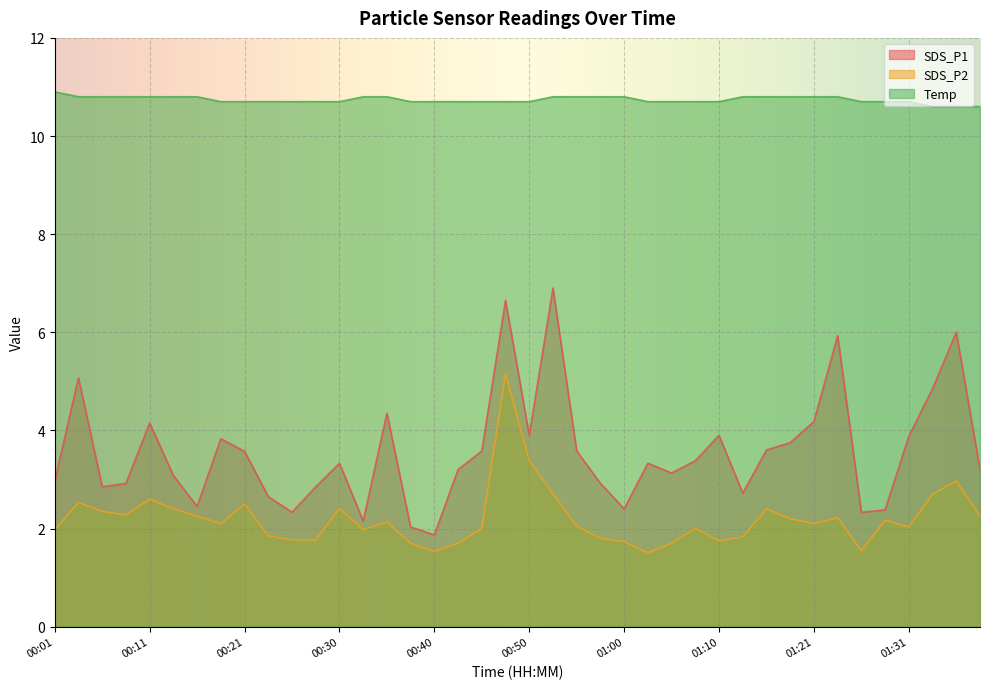

What is the average value of the SDS_P2 series?

2.2